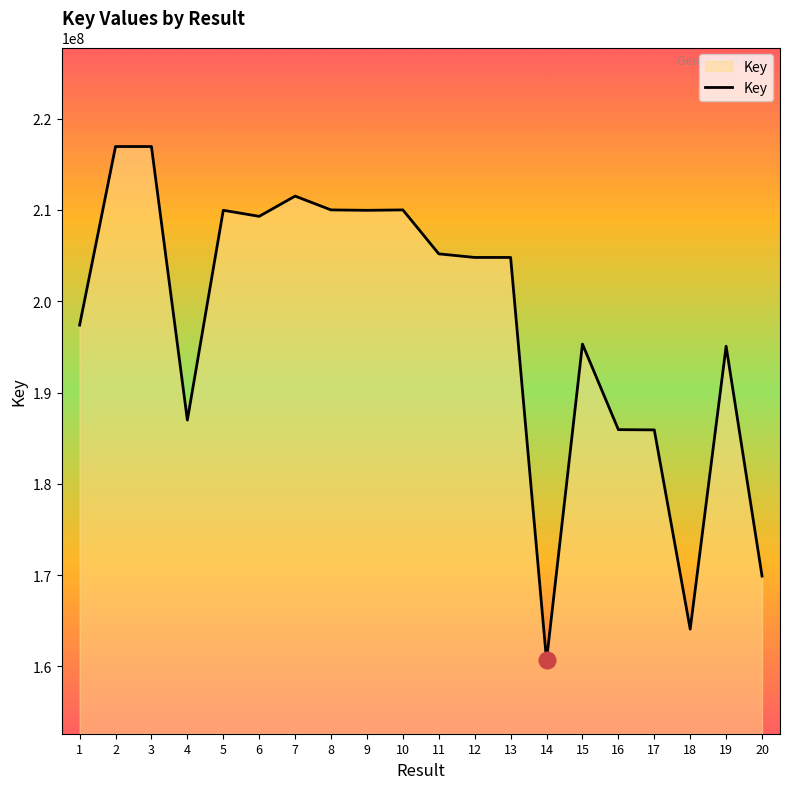

The chart shows a value of 185911714 at 17. True or false?

True